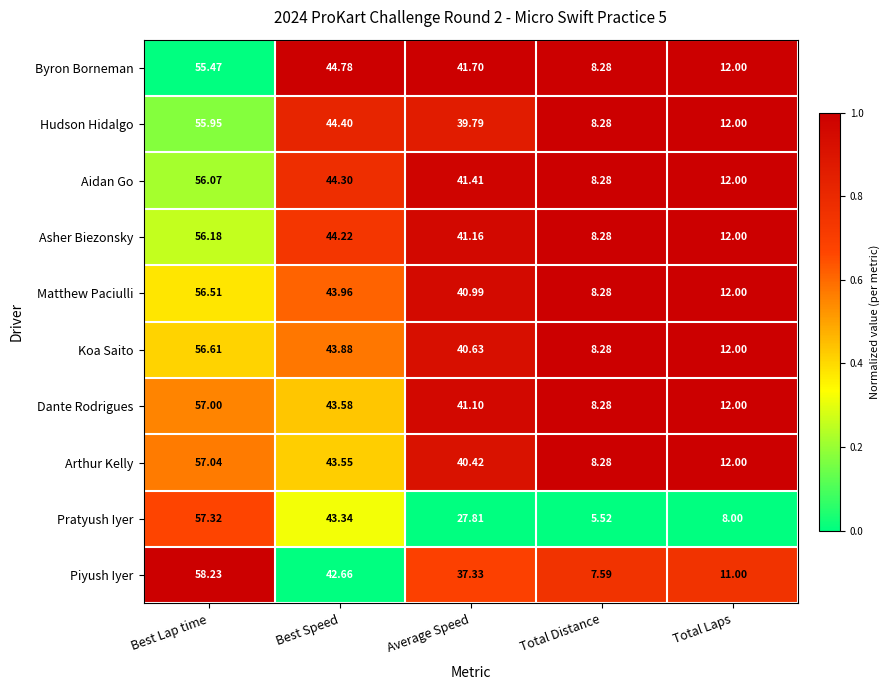

At which category does the chart reach its minimum across all series?

Total Distance